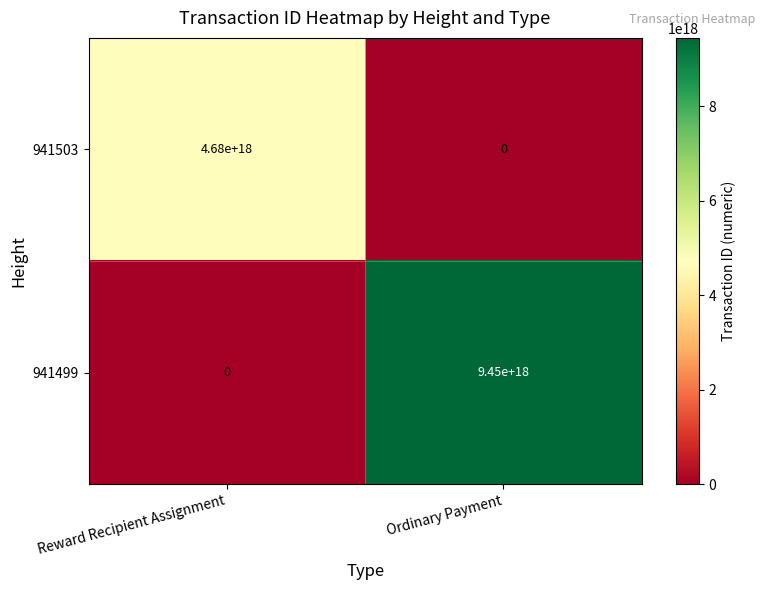

At Ordinary Payment, list the series in order from largest to smallest.

941499, 941503